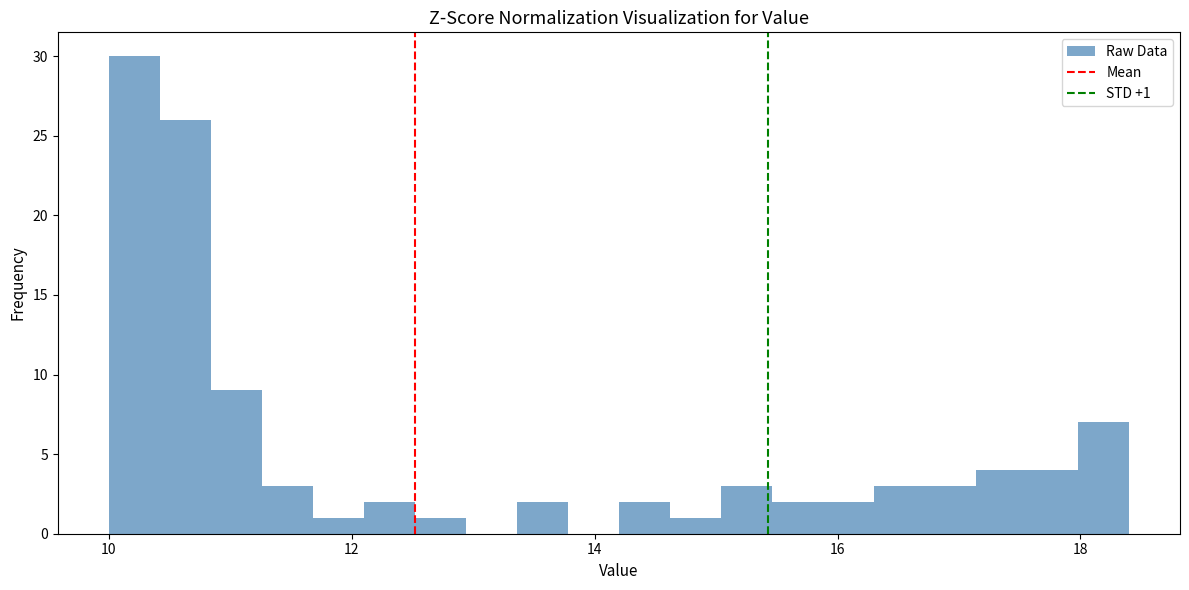

Read against the x-axis, roughly where is the centre of the tallest bar?

10.2